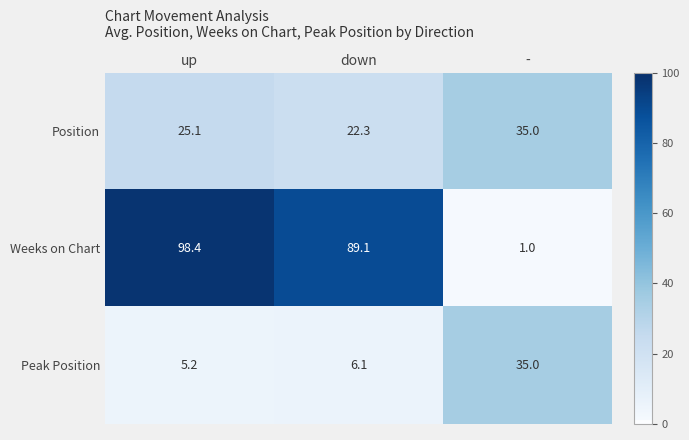

What is the average value of the Weeks on Chart series?

62.8